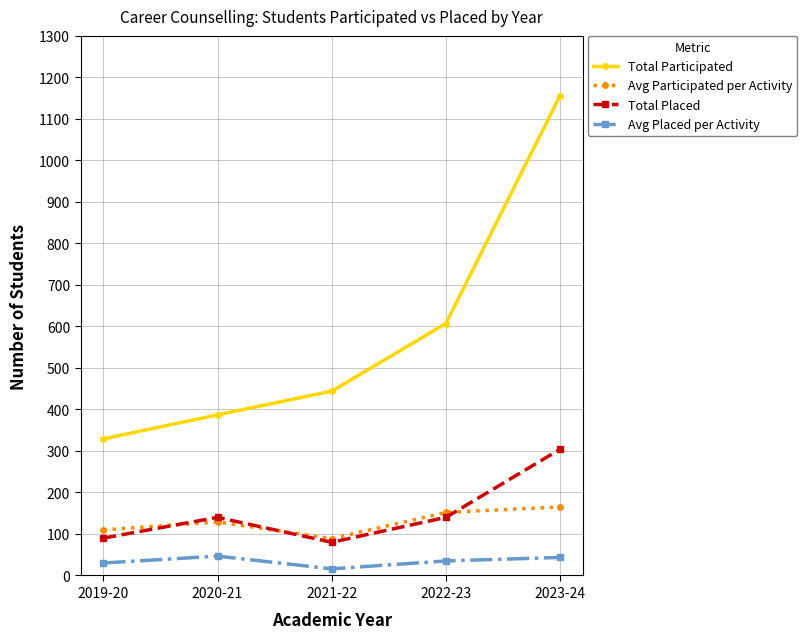

The Avg Participated per Activity series shows 128.9 at 2021-22. True or false?

False